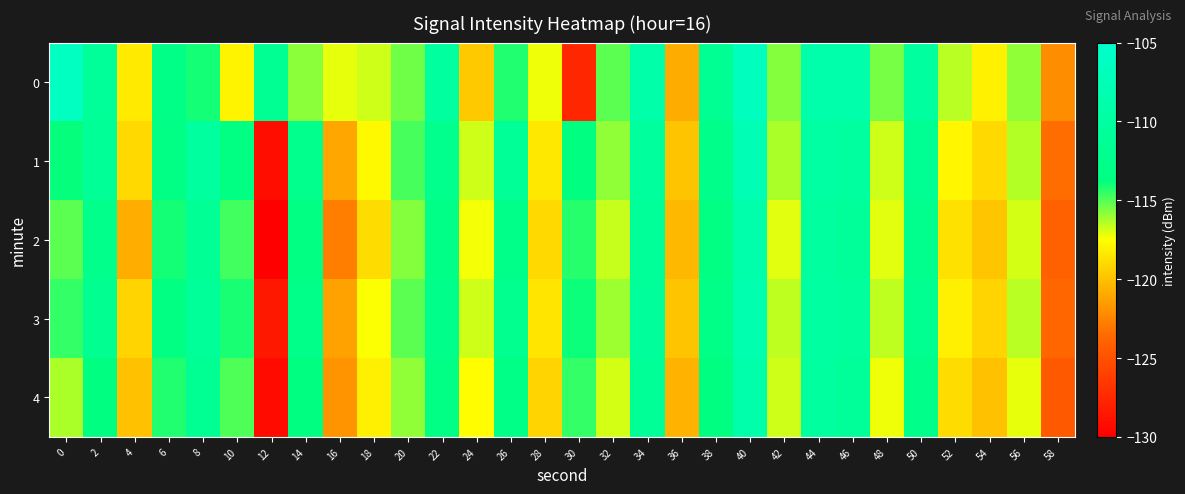

What is the total value across all series at 50?

-558.4